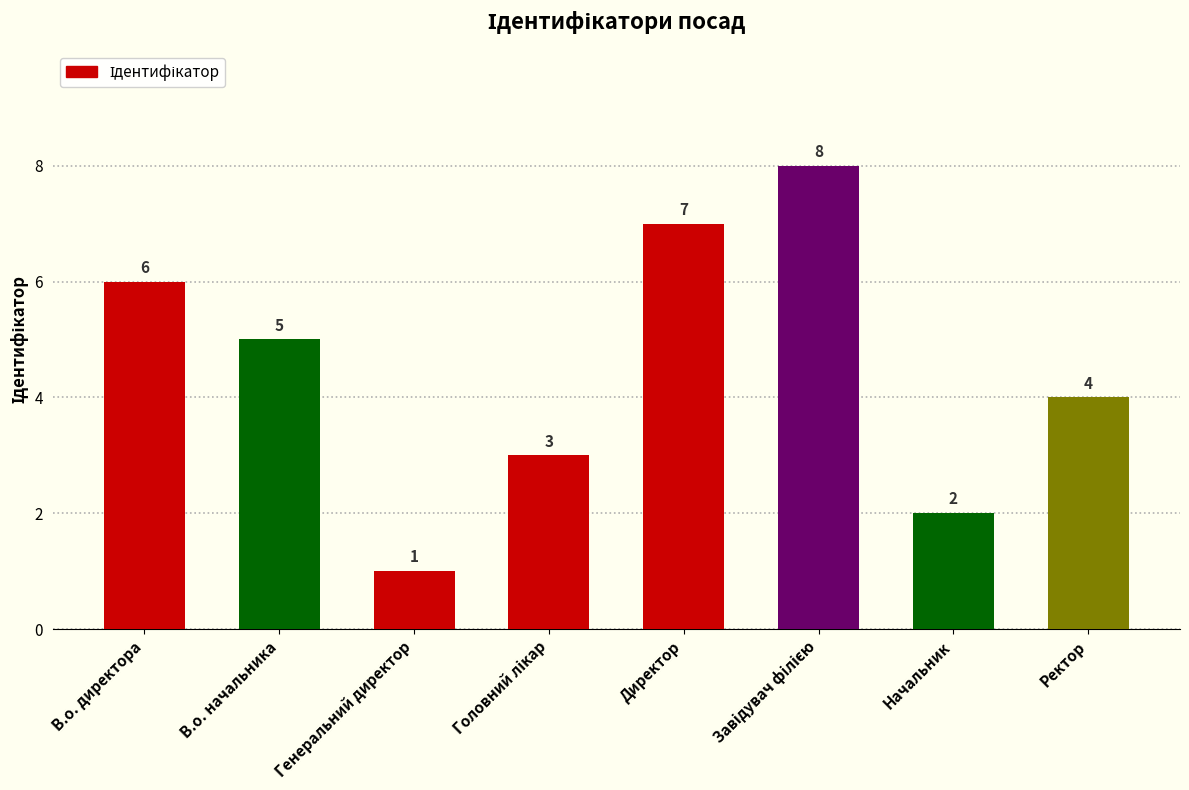

Reading left to right, transcribe all the data shown in this chart.

6	5	1	3	7	8	2	4